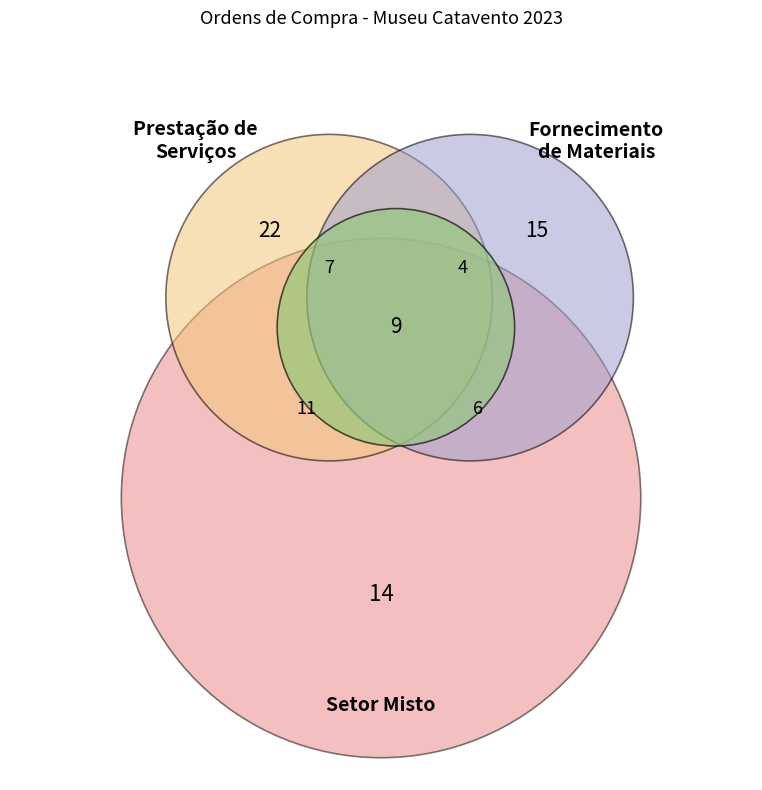

What is the ratio of the value at Fornecimento de Materiais to the value at Prestação de Serviços?

0.7